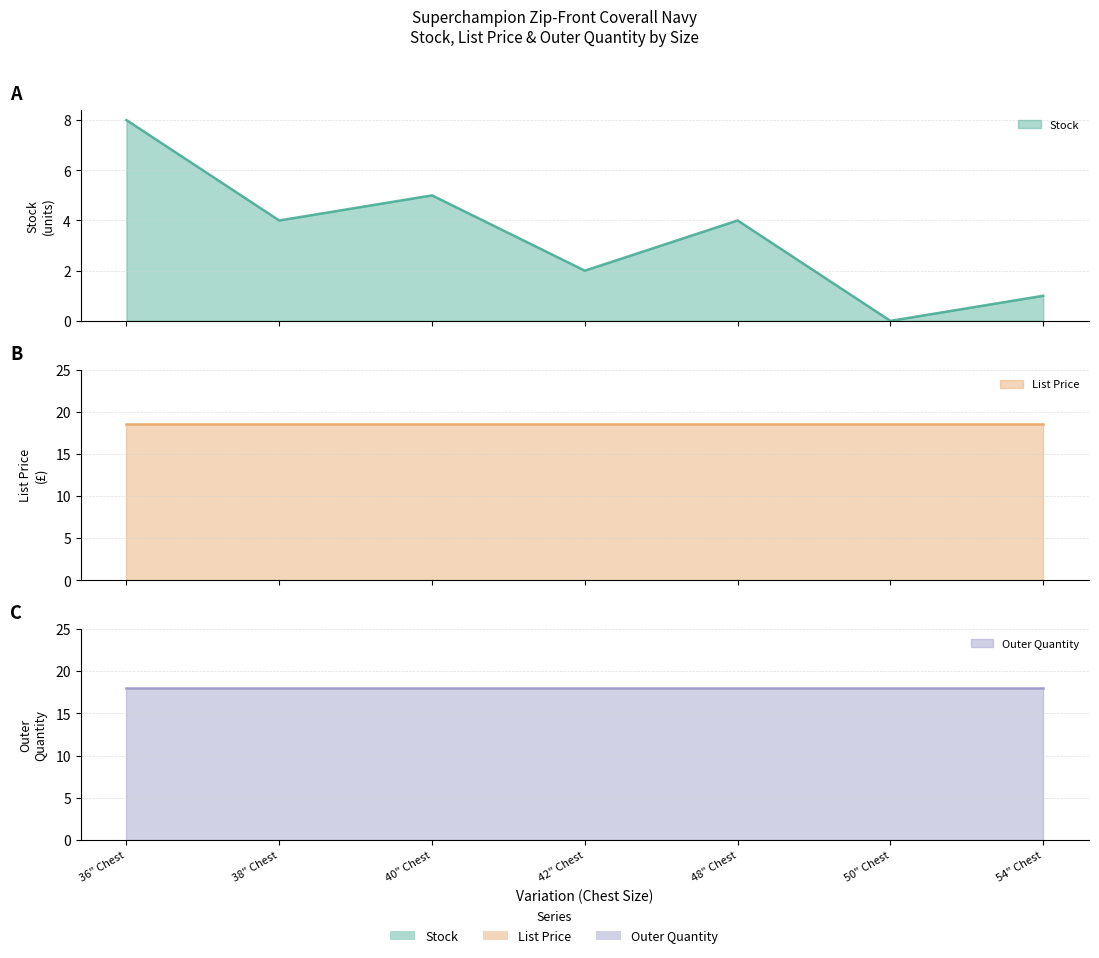

How many lines are shown in the chart?

3